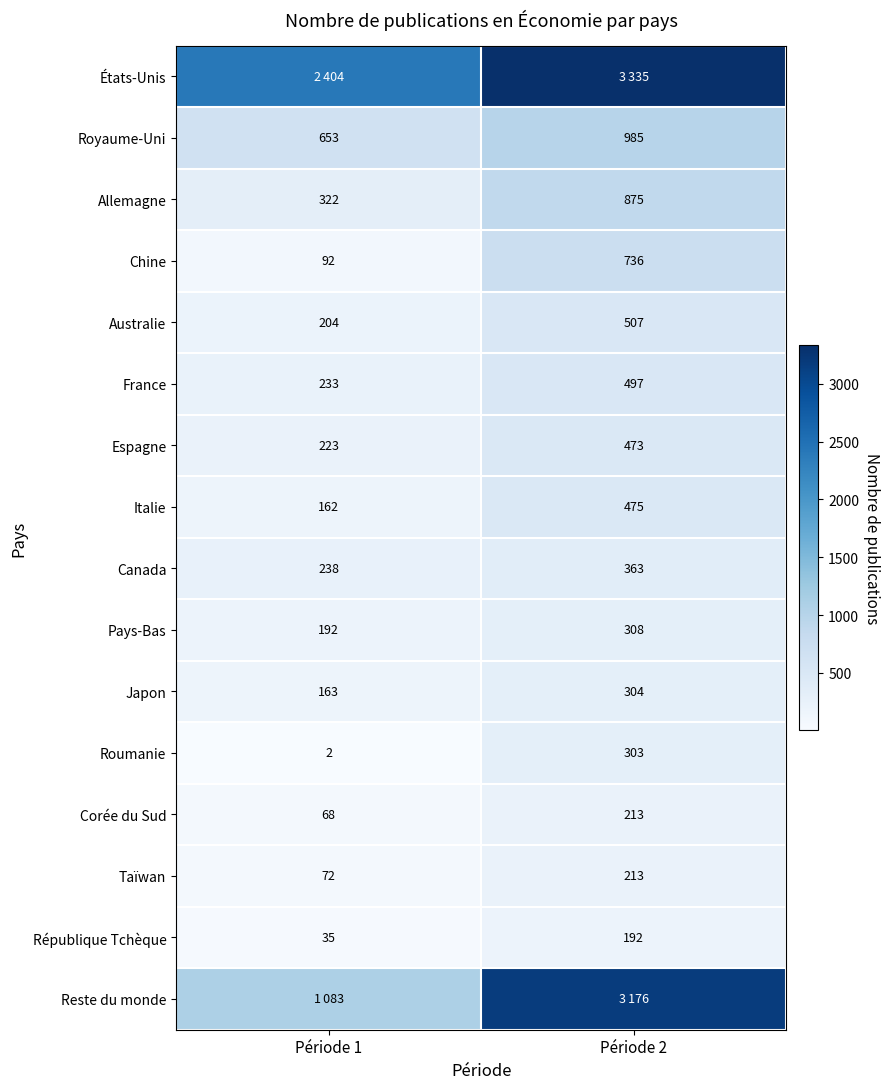

At which label is Australie closest to 355?

Période 1